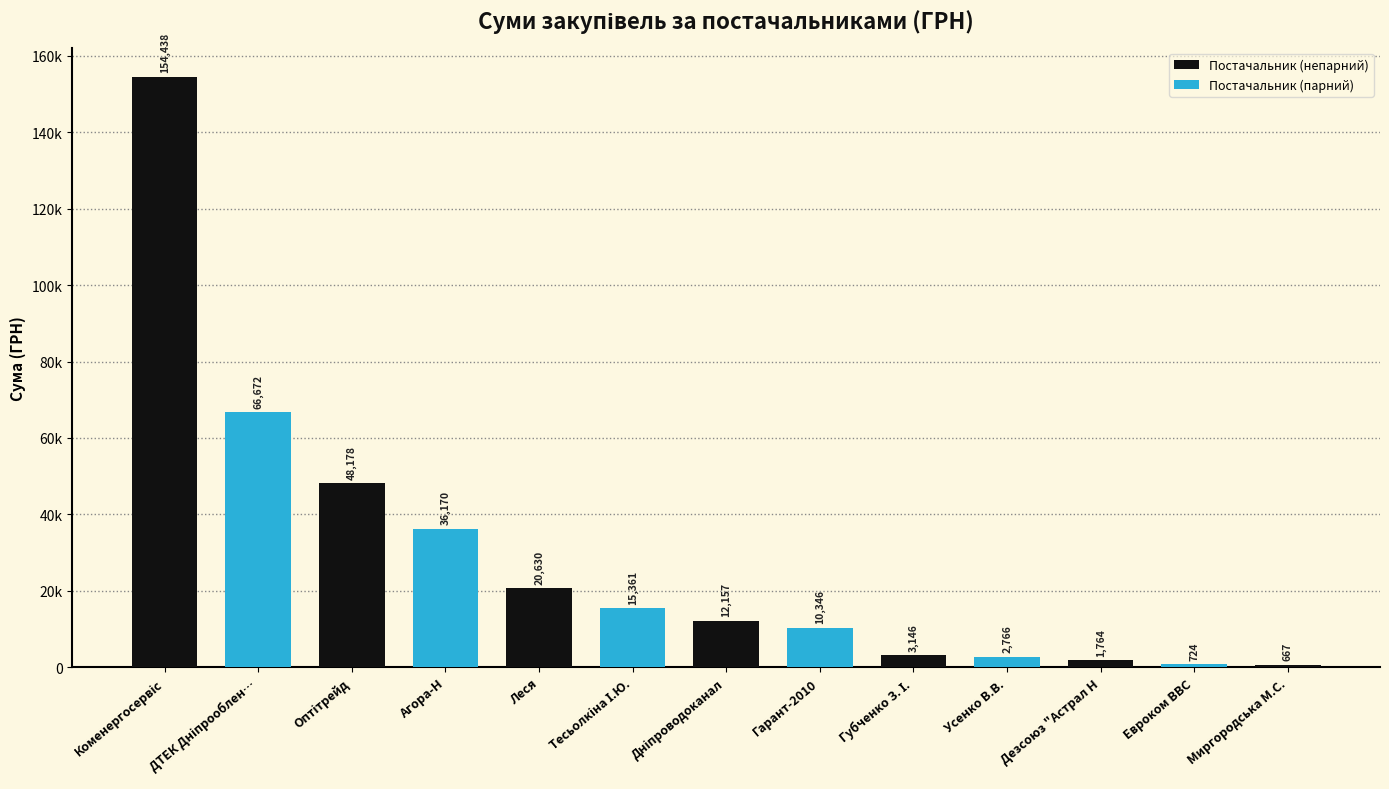

Are the bars horizontal?

No